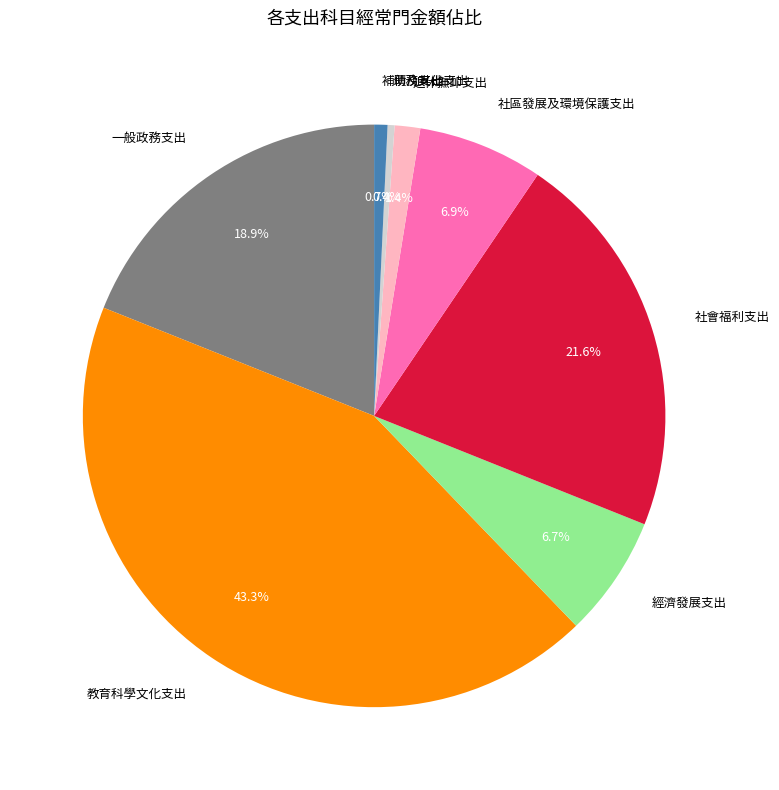

To the nearest percent, what is the combined percentage of 一般政務支出 and 債務支出?

19%